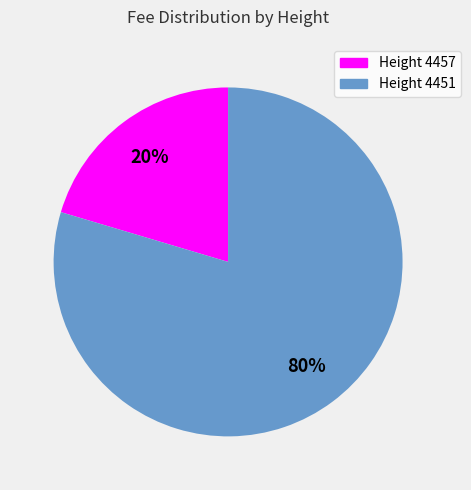

What is the largest slice in the pie chart?

Height 4451